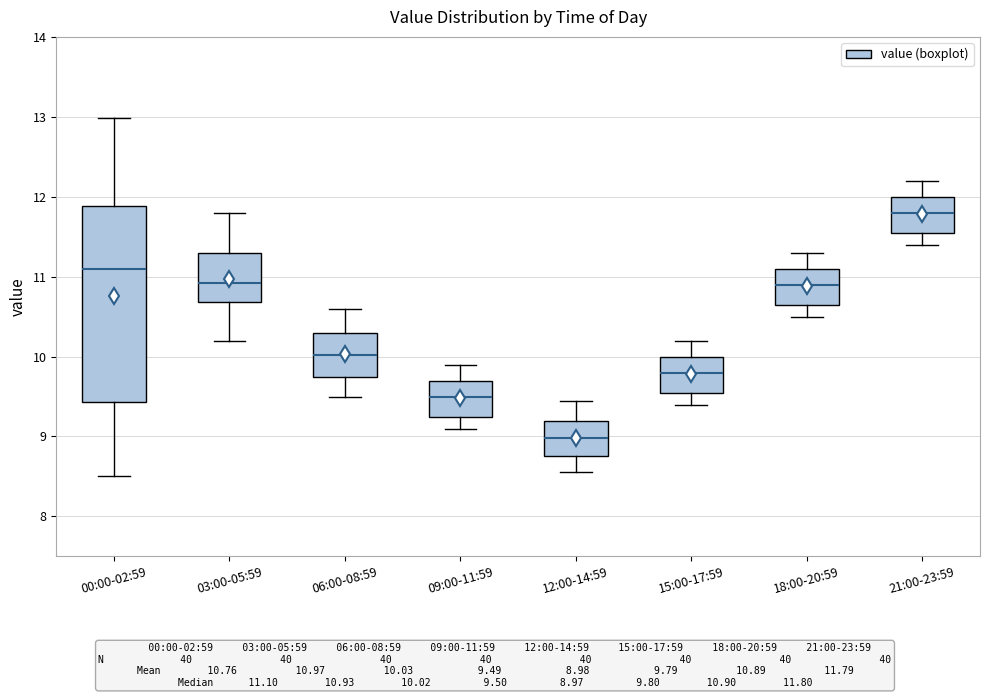

Reading left to right, read every box against the y-axis: the position of its median line, the range the box covers, and the ends of its whiskers. The values are not printed on the chart, so give them approximately, as read against the axis.

00:00-02:59: median 11.1, box 9.4 to 11.9, whiskers 8.5 to 13.0
03:00-05:59: median 10.9, box 10.7 to 11.3, whiskers 10.2 to 11.8
06:00-08:59: median 10.0, box 9.8 to 10.3, whiskers 9.5 to 10.6
09:00-11:59: median 9.5, box 9.3 to 9.7, whiskers 9.1 to 9.9
12:00-14:59: median 9.0, box 8.8 to 9.2, whiskers 8.6 to 9.5
15:00-17:59: median 9.8, box 9.6 to 10.0, whiskers 9.4 to 10.2
18:00-20:59: median 10.9, box 10.7 to 11.1, whiskers 10.5 to 11.3
21:00-23:59: median 11.8, box 11.6 to 12.0, whiskers 11.4 to 12.2